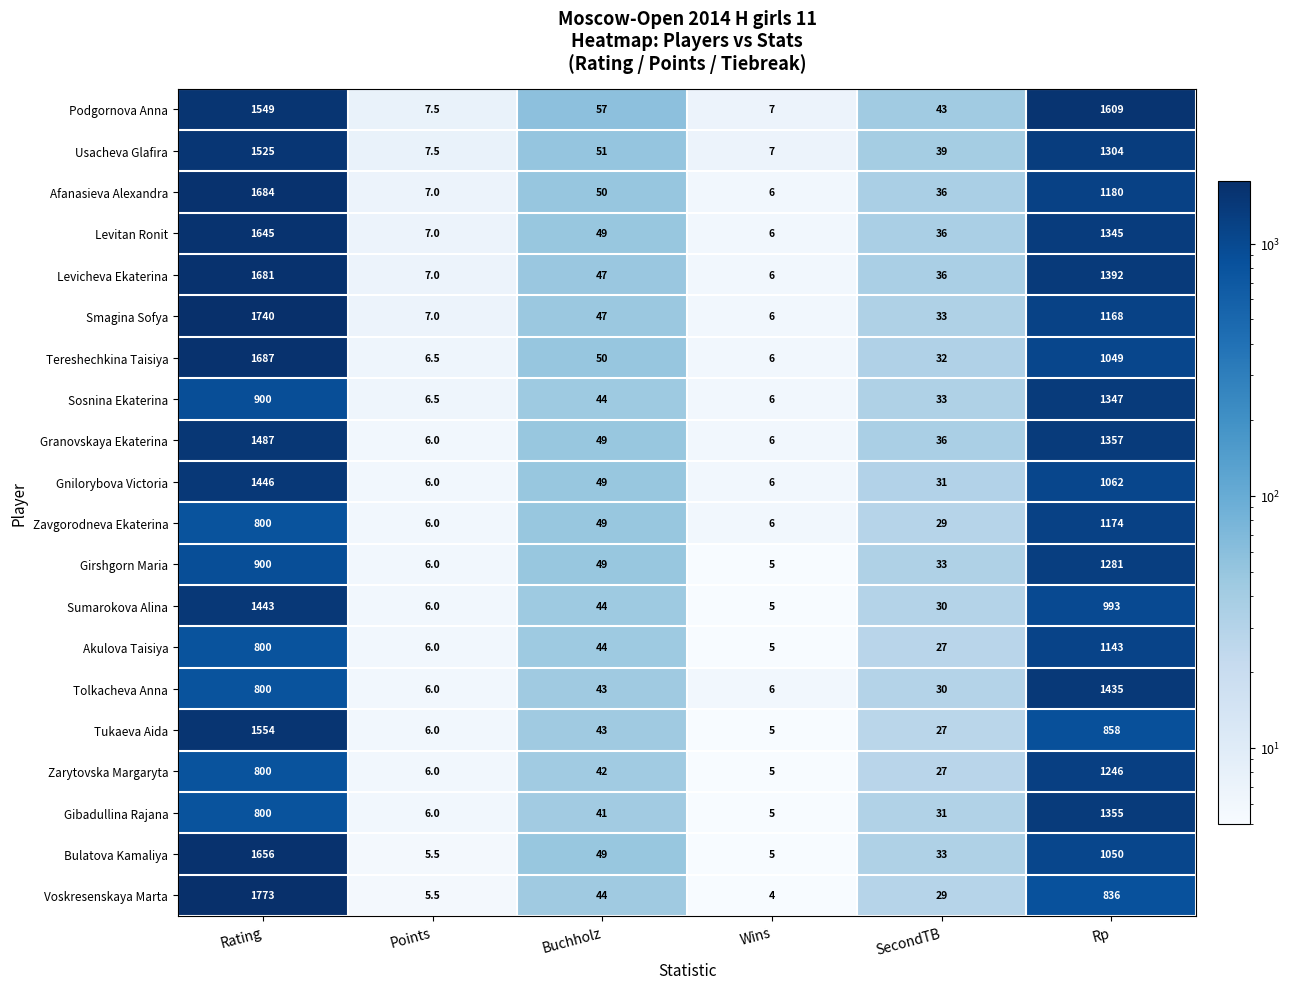

What is the difference between the Usacheva Glafira values at Buchholz and Points?

43.5